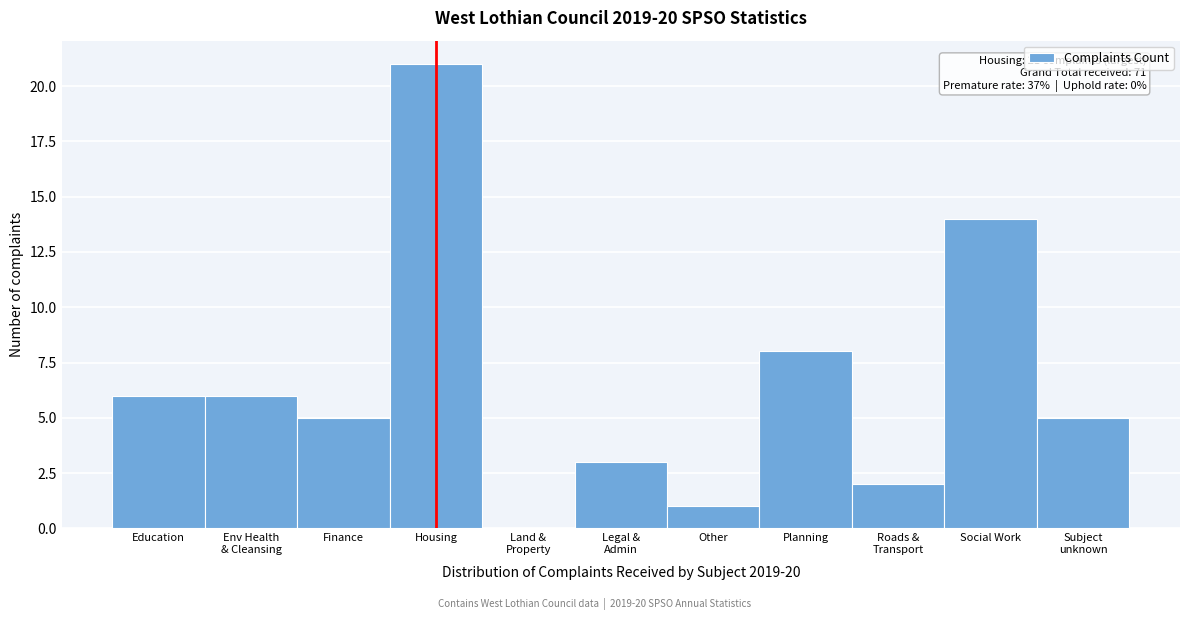

What is the change in value from Finance to Social Work?

+9